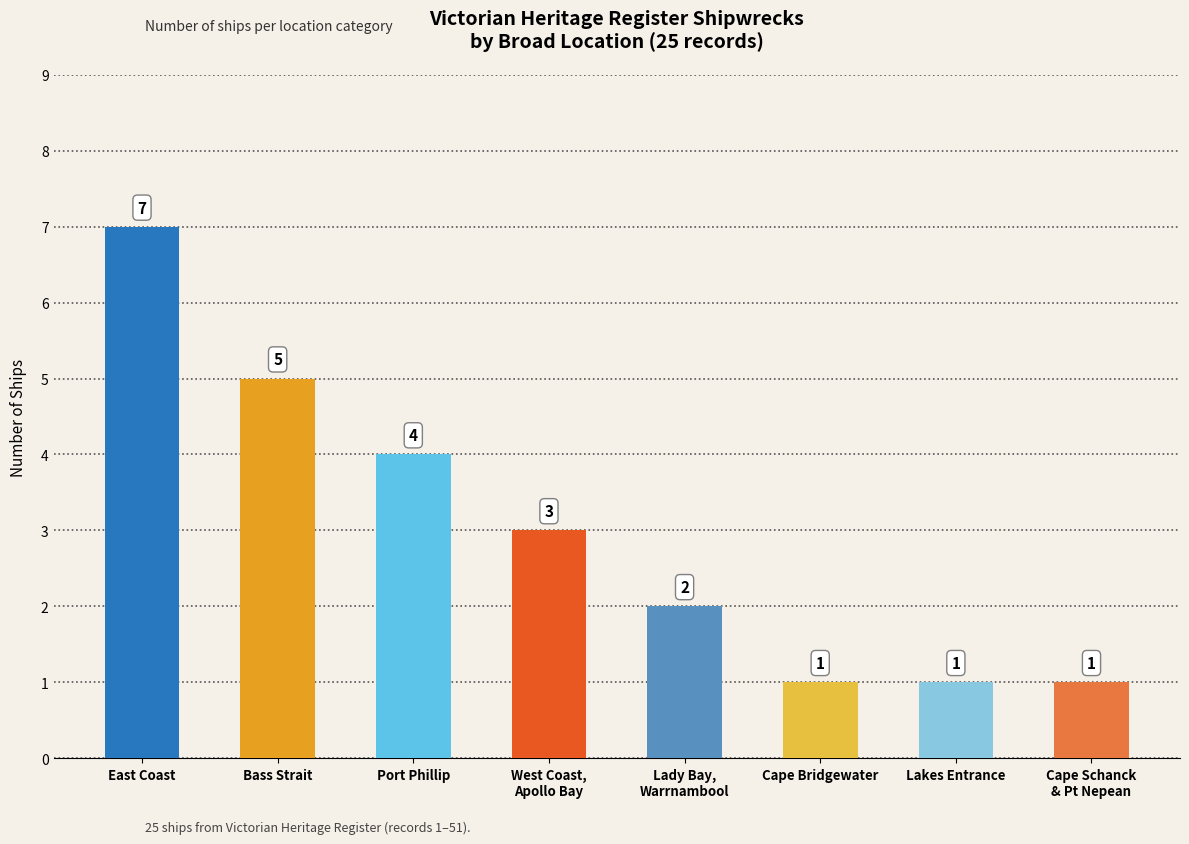

How many values are between 1 and 5?

7